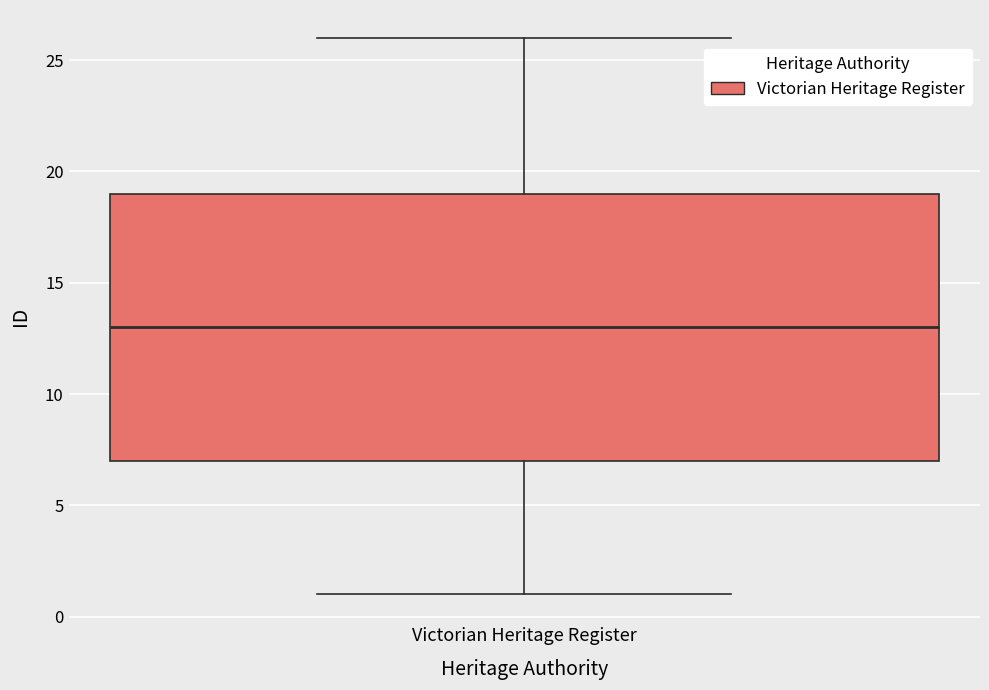

Read this box plot against the y-axis: the position of the median line, the range covered by the box, and the ends of both whiskers. The values are not printed on the chart, so give them approximately, as read against the axis.

median 13, box 7 to 19, whiskers 1 to 26